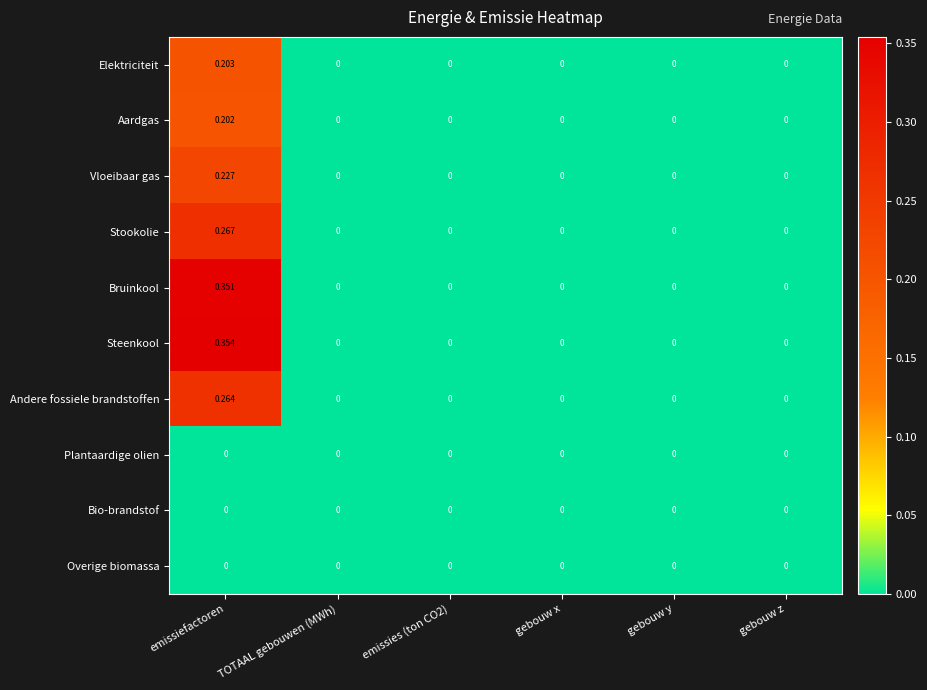

Which label corresponds to the largest value in the chart?

emissiefactoren